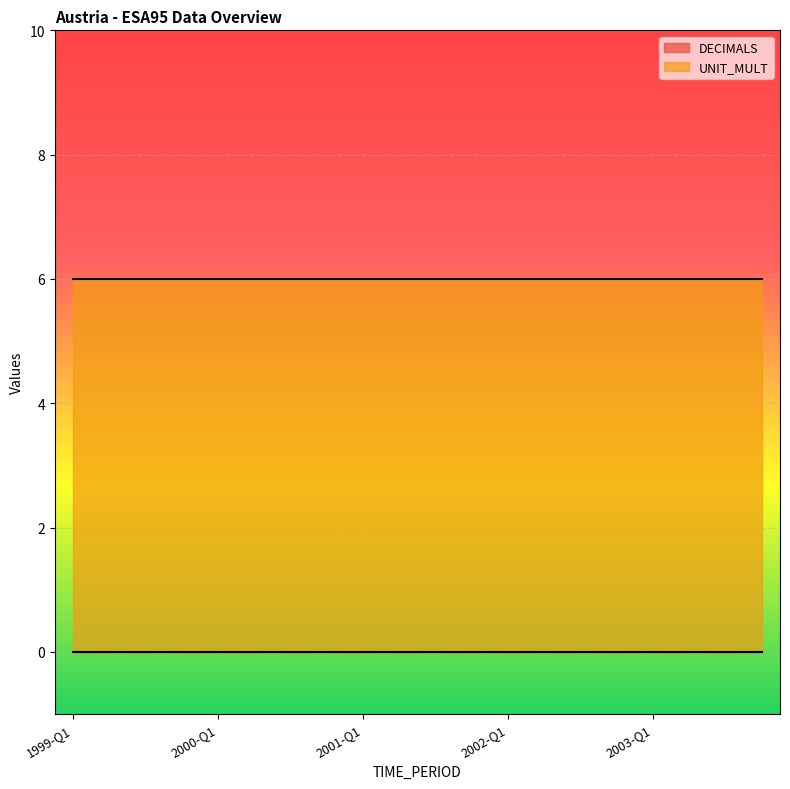

At how many categories does at least one series exceed 4?

20